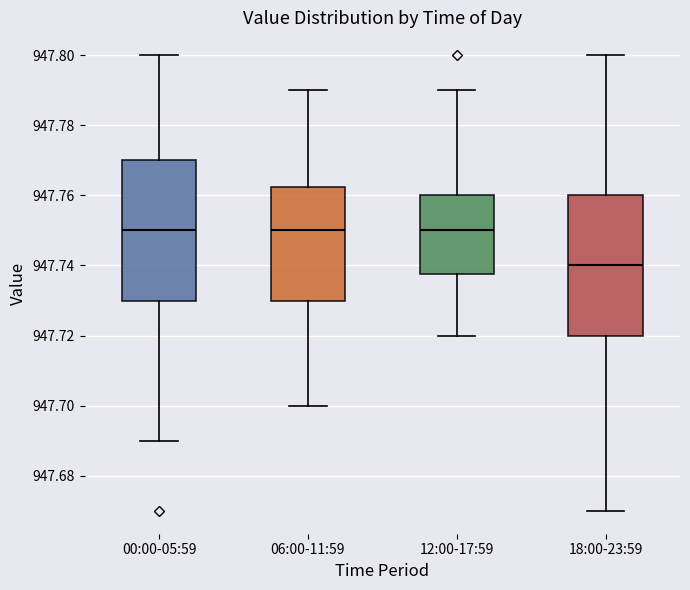

Where does the lower whisker of the box for 12:00-17:59 end on the y-axis? The values are not printed on the chart, so give them approximately, as read against the axis.

947.720